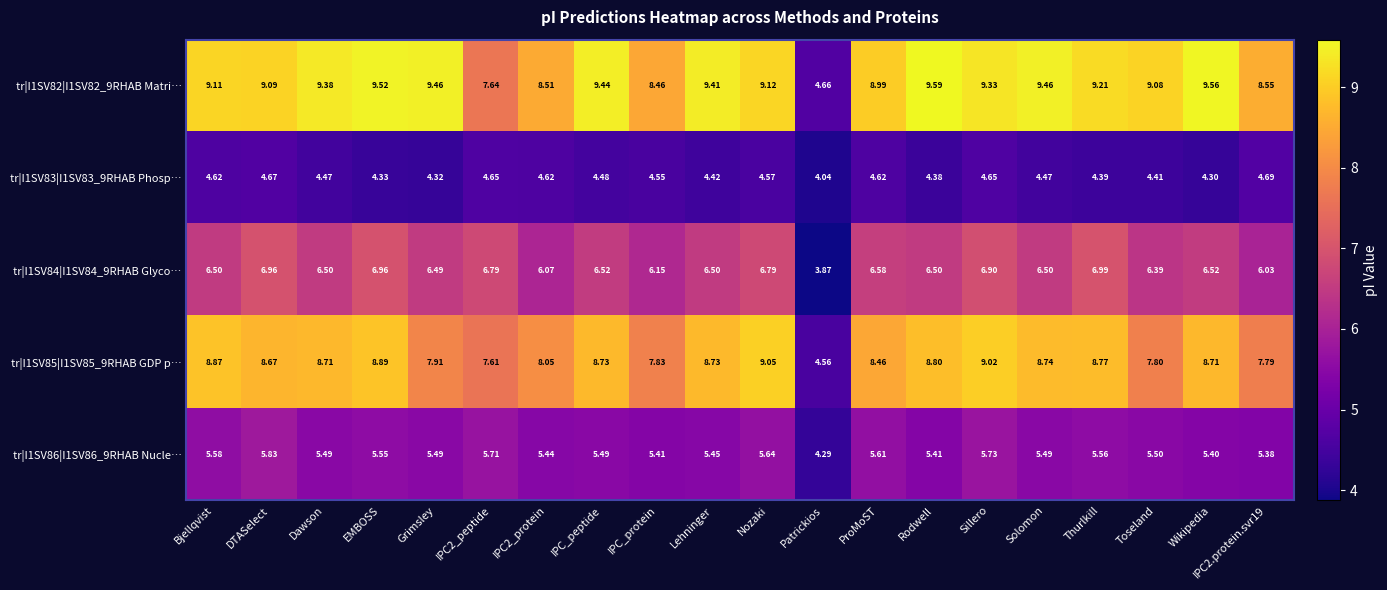

Where is tr|I1SV85|I1SV85_9RHAB GDP p… nearest to the value 6?

Patrickios